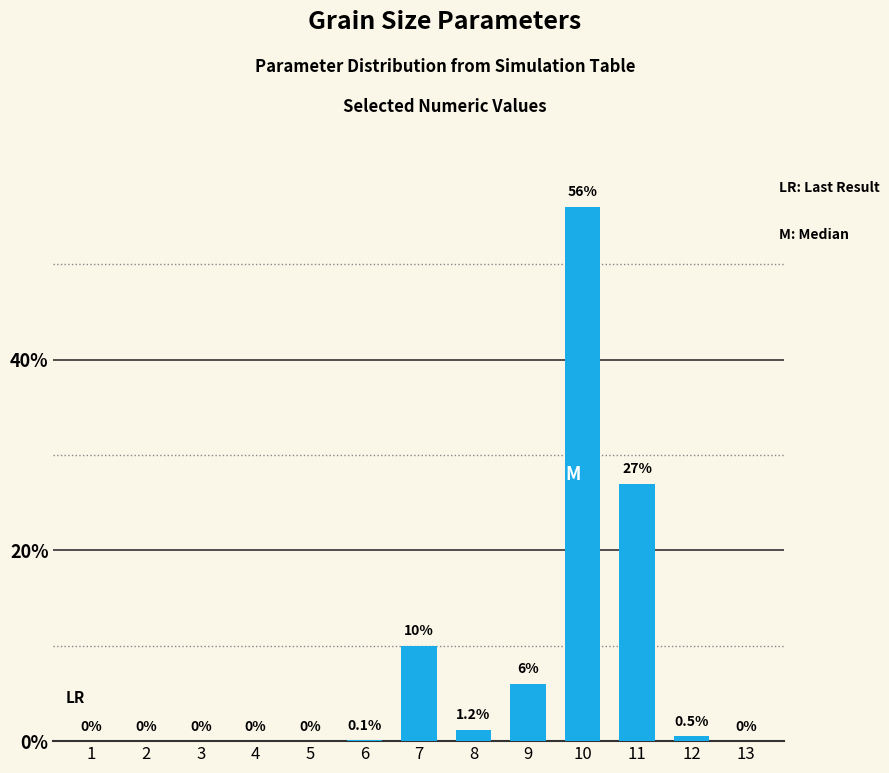

How many distinct data groups are displayed?

1